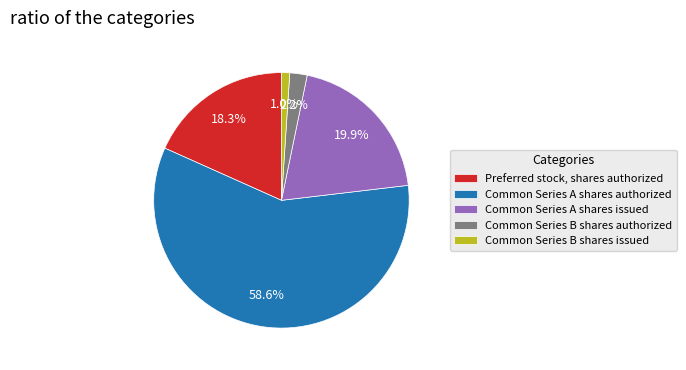

To the nearest percent, what percentage of the pie is Common Series B shares issued?

1%